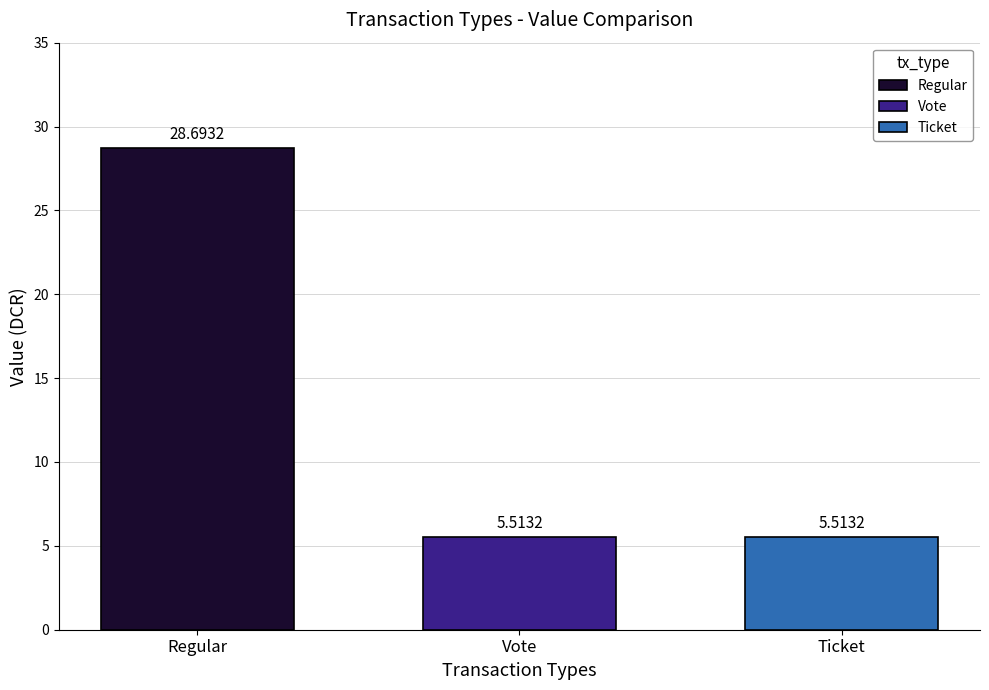

What is the spread (max minus min) of values at Vote?

23.2